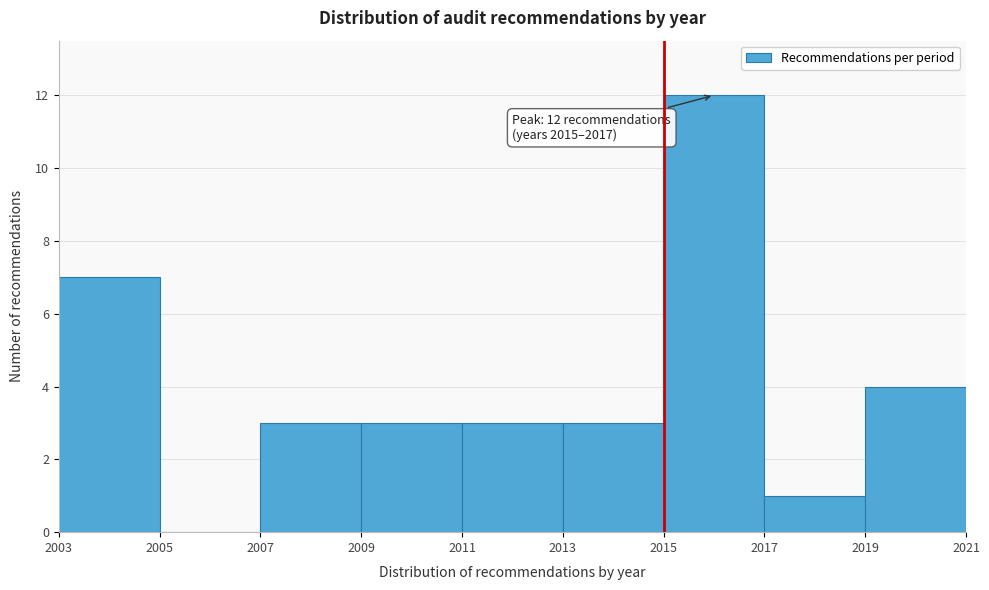

Which range on the x-axis has the tallest bar?

2015 to 2017